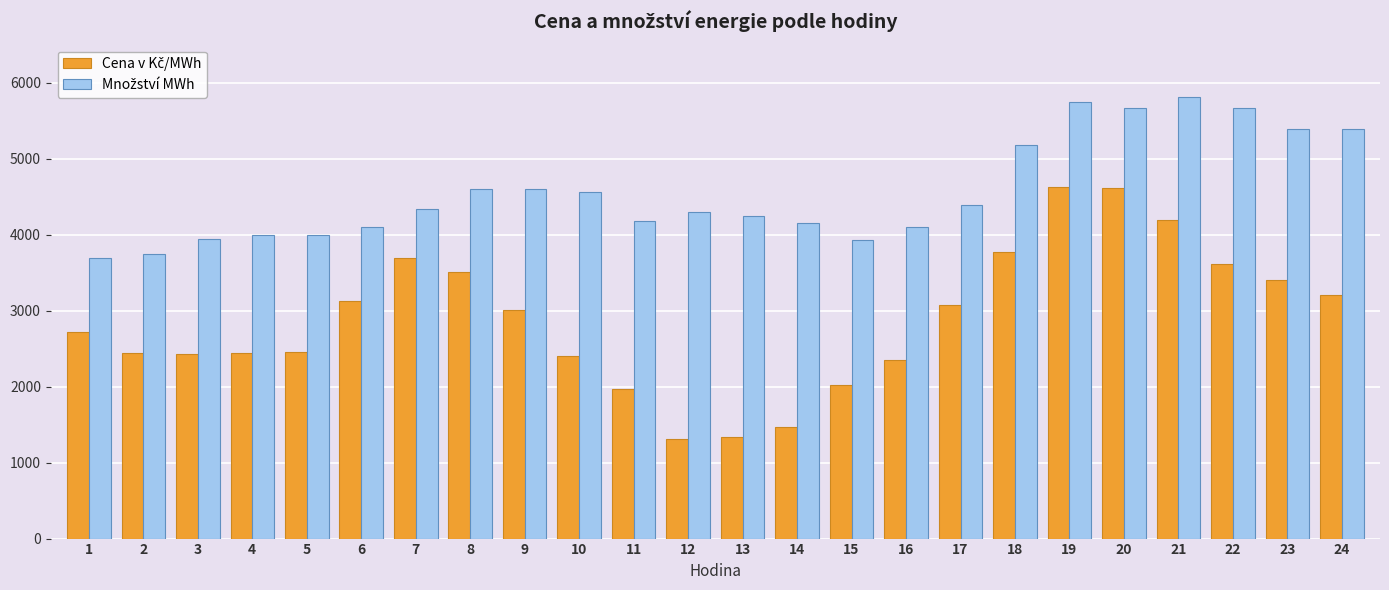

What is the minimum value shown in the chart?

1304.5